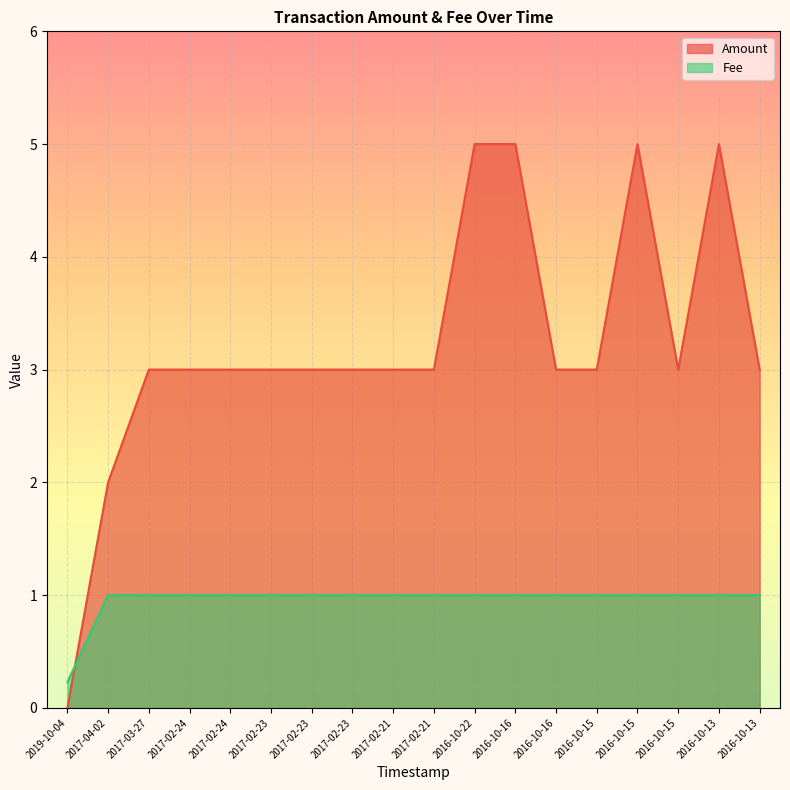

The value of Amount at 2017-03-27 is 1.4. True or false?

False